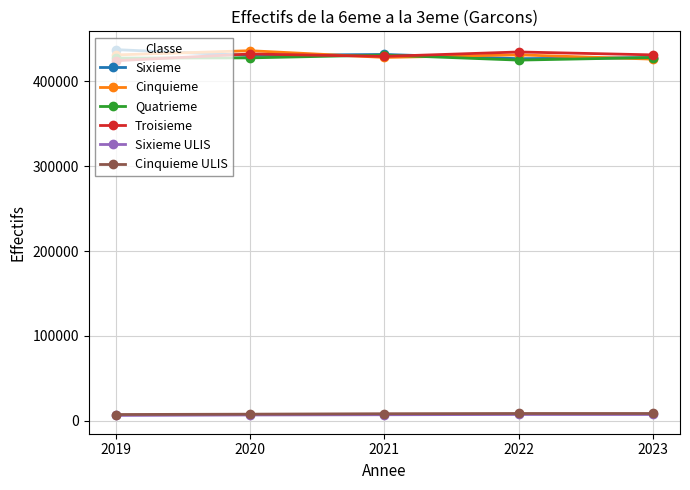

What is the greatest value displayed?

437428